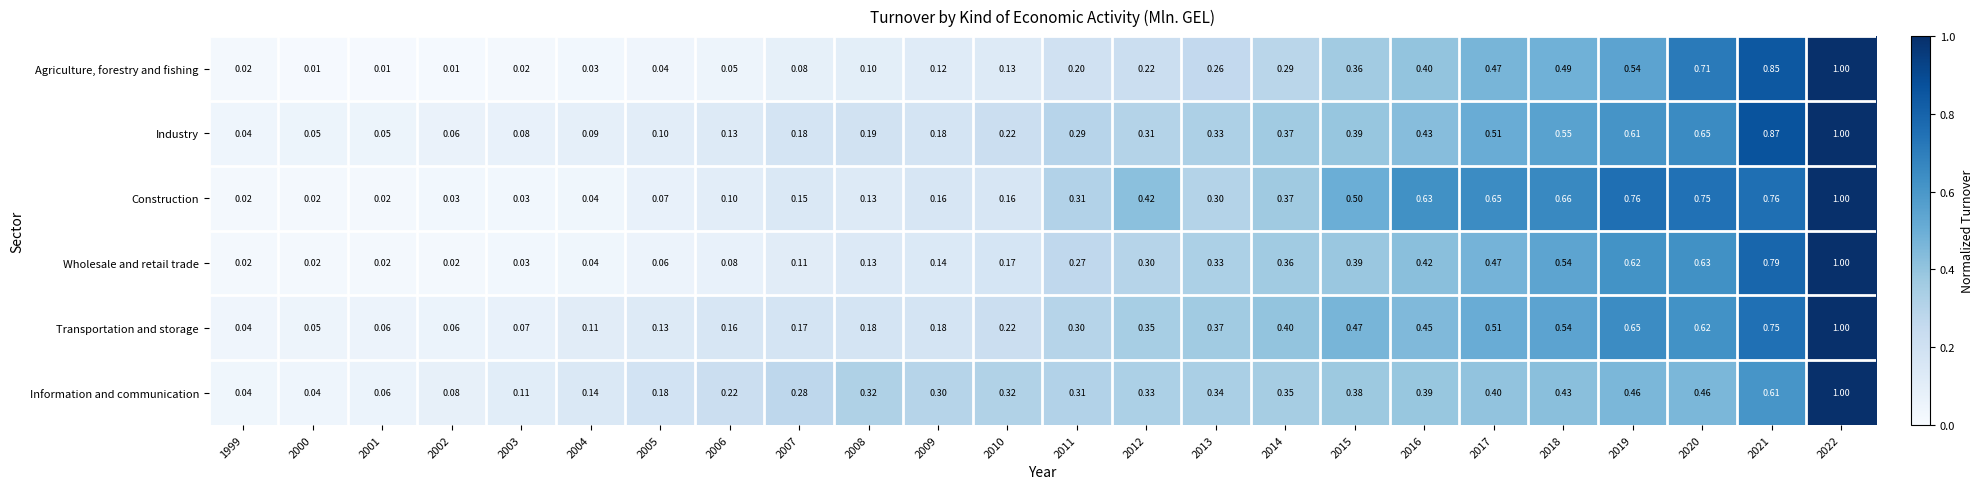

Between 2018 and 2020, which series saw the biggest shift?

Agriculture, forestry and fishing